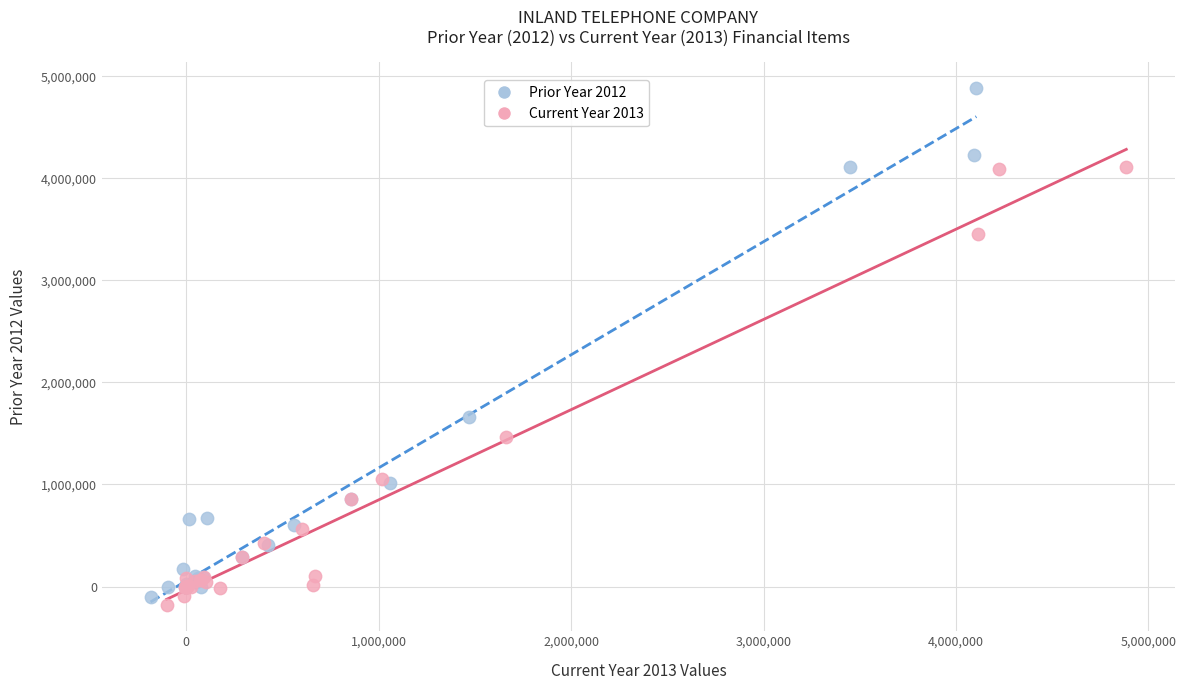

Which series has the largest Y range (max minus min)?

Prior Year 2012